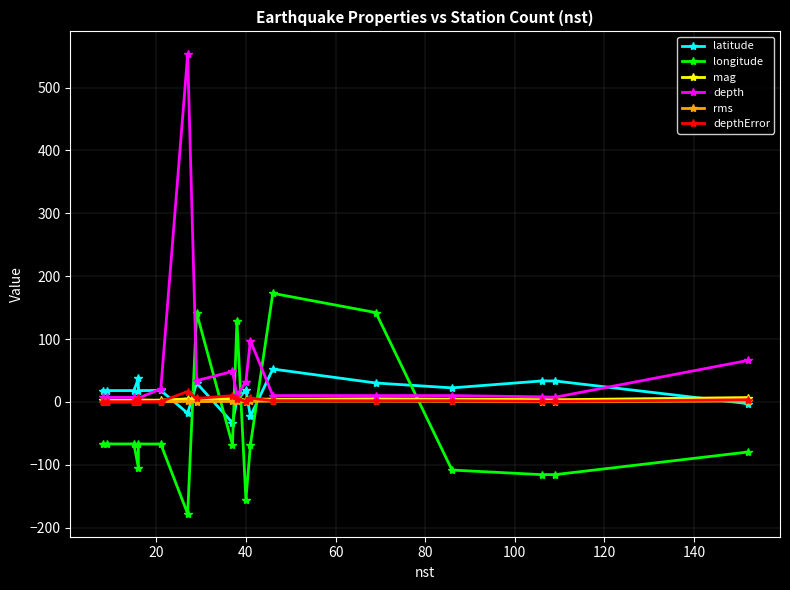

How many values in longitude are above zero?

4